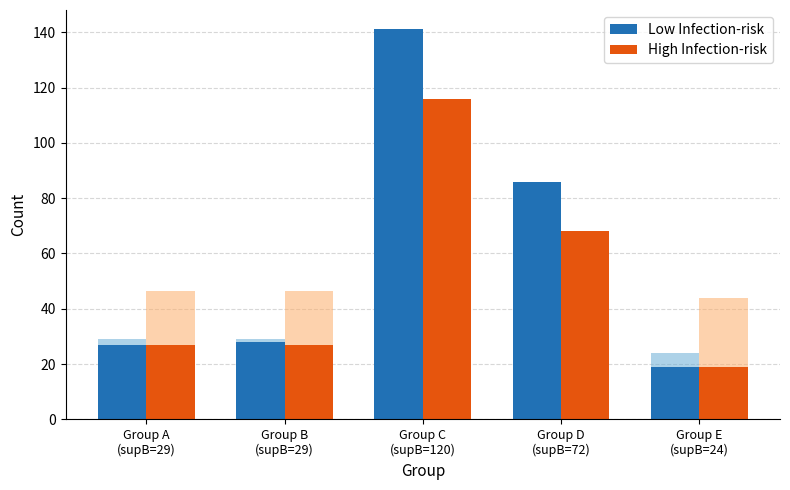

At how many categories does at least one series exceed 44?

2